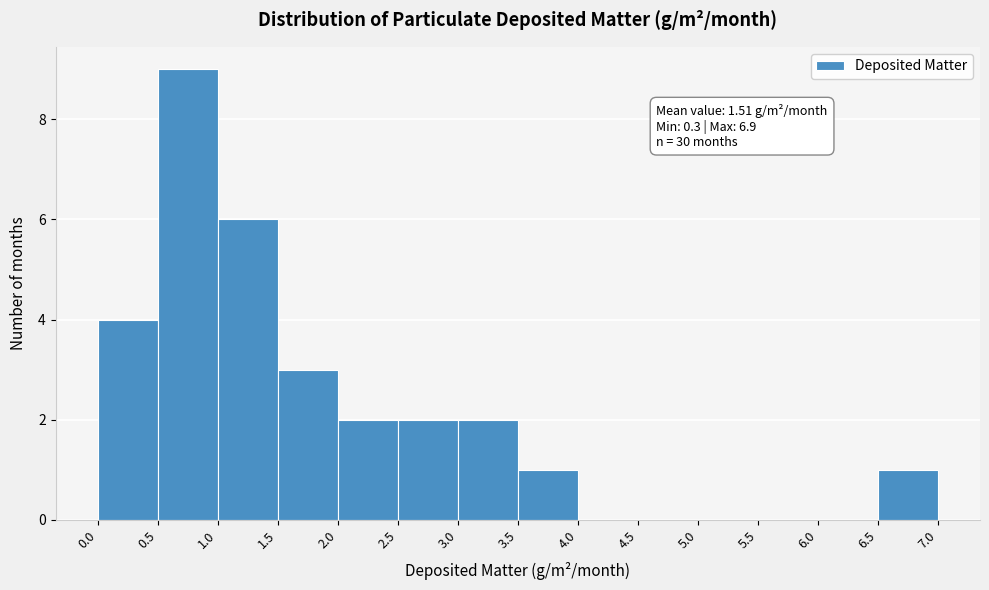

Which range on the x-axis has the tallest bar?

0.5 to 1.0